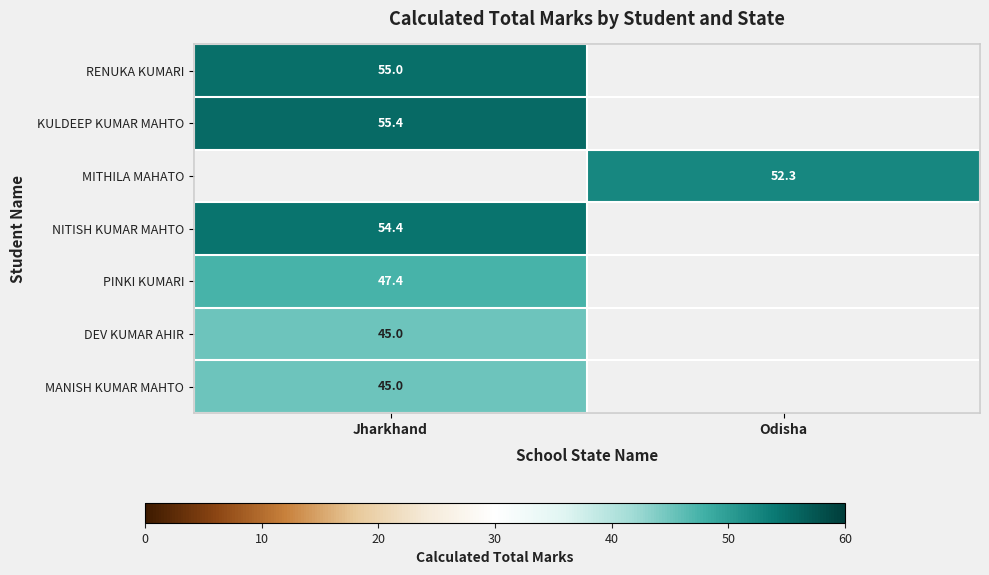

At how many categories does at least one series exceed 20?

2